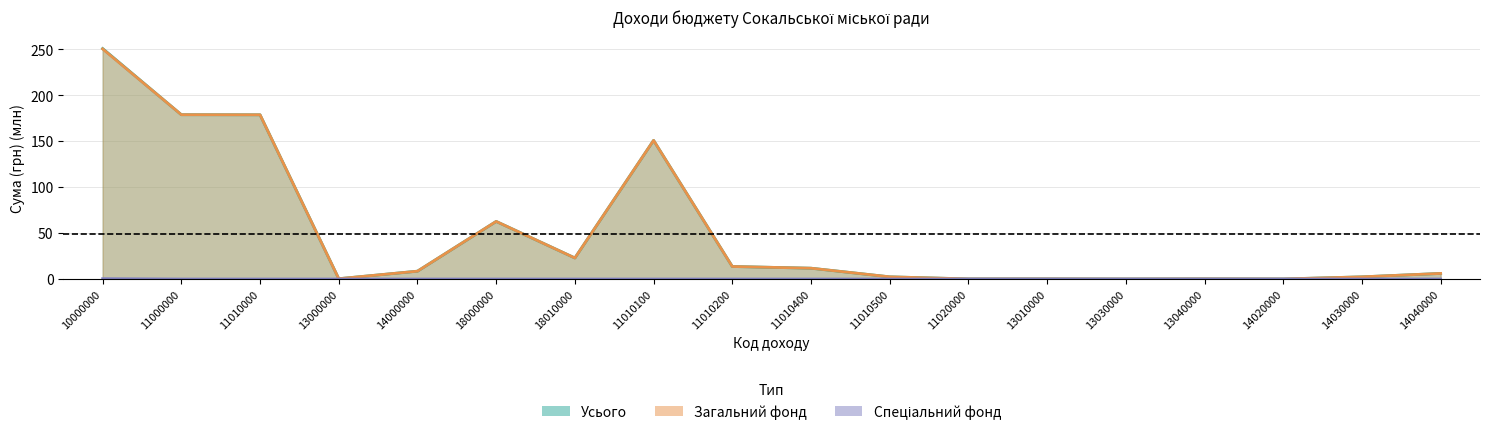

What is the approximate value of Загальний фонд at 18000000?

62.7